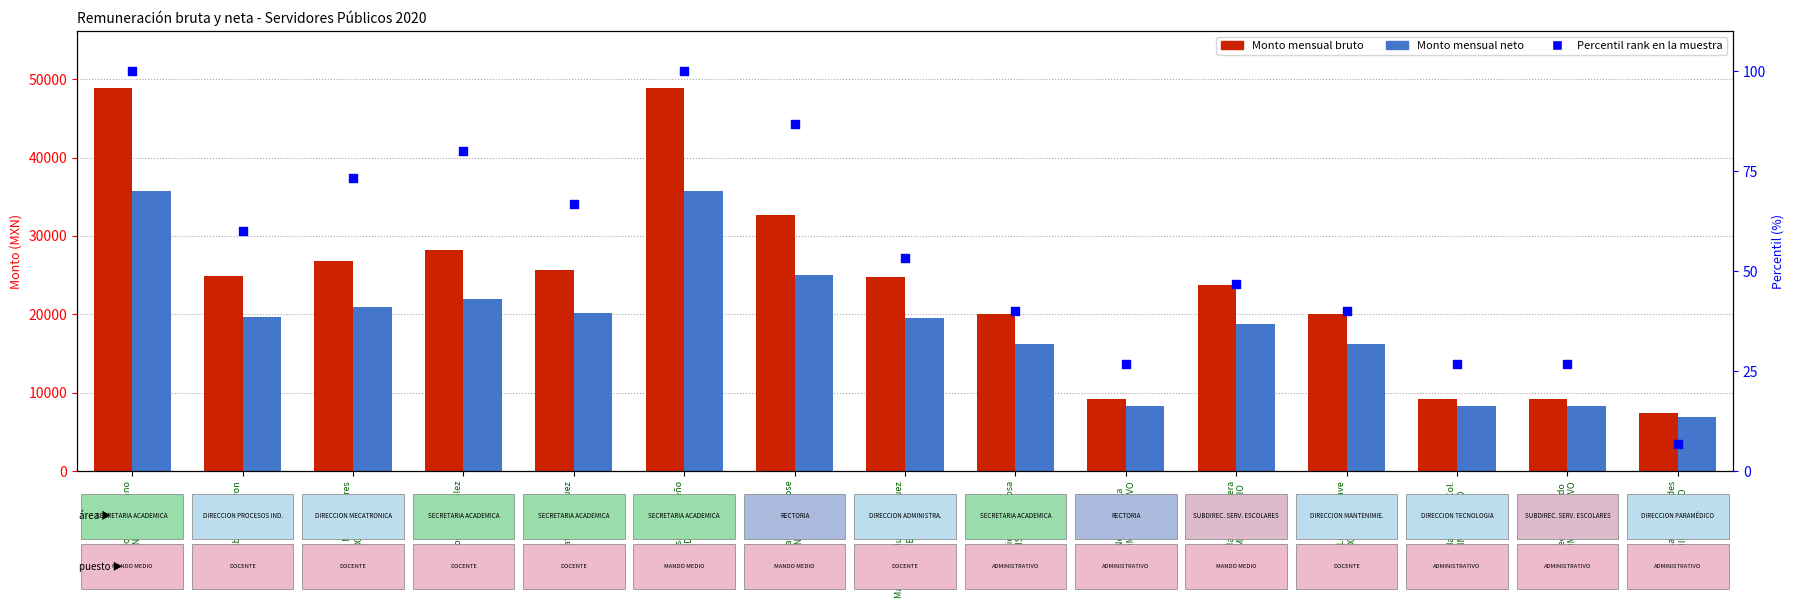

Which series has the largest total across all categories?

Monto mensual bruto